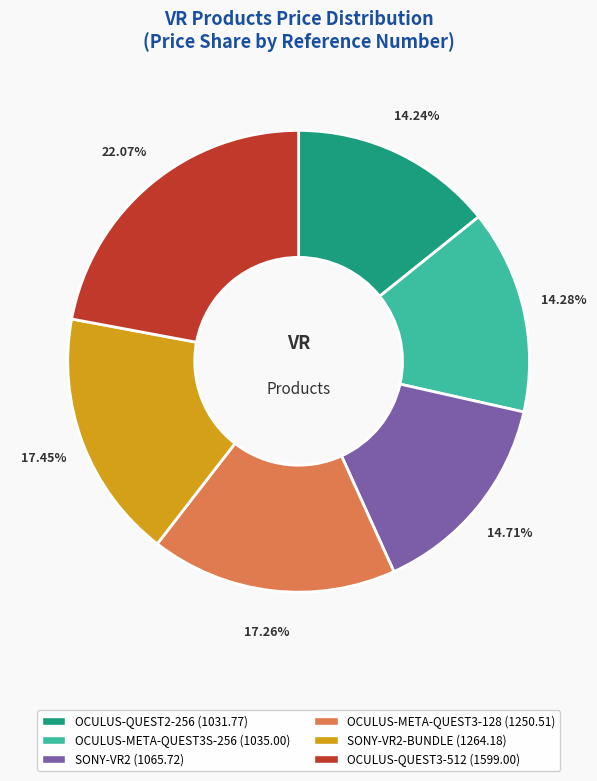

Is there any slice that represents more than half of the pie?

No